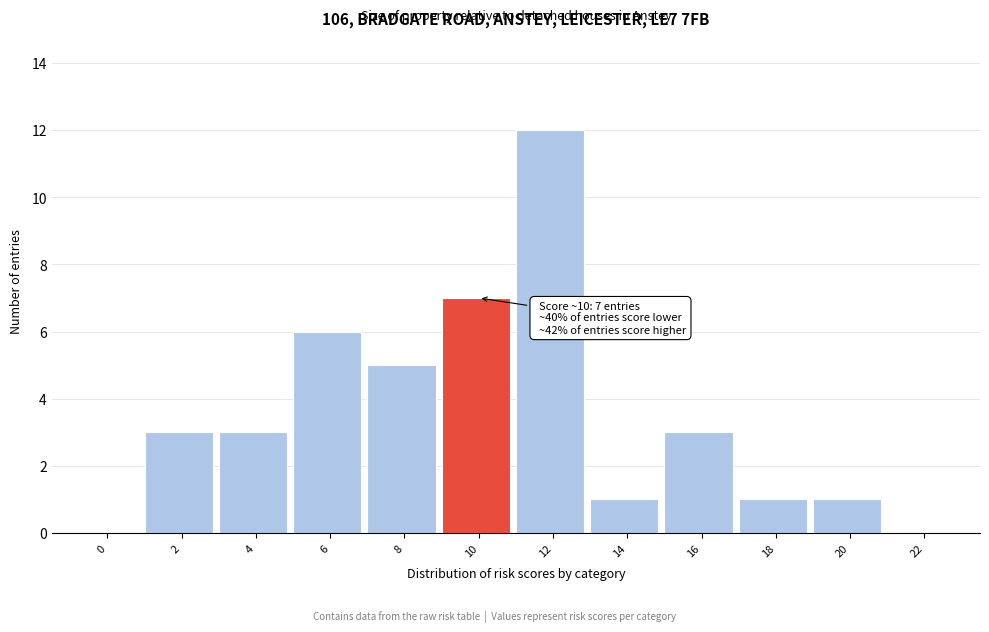

Reading right to left, transcribe all the data shown in this chart.

22=0	20=1	18=1	16=3	14=1	12=12	10=7	8=5	6=6	4=3	2=3	0=0